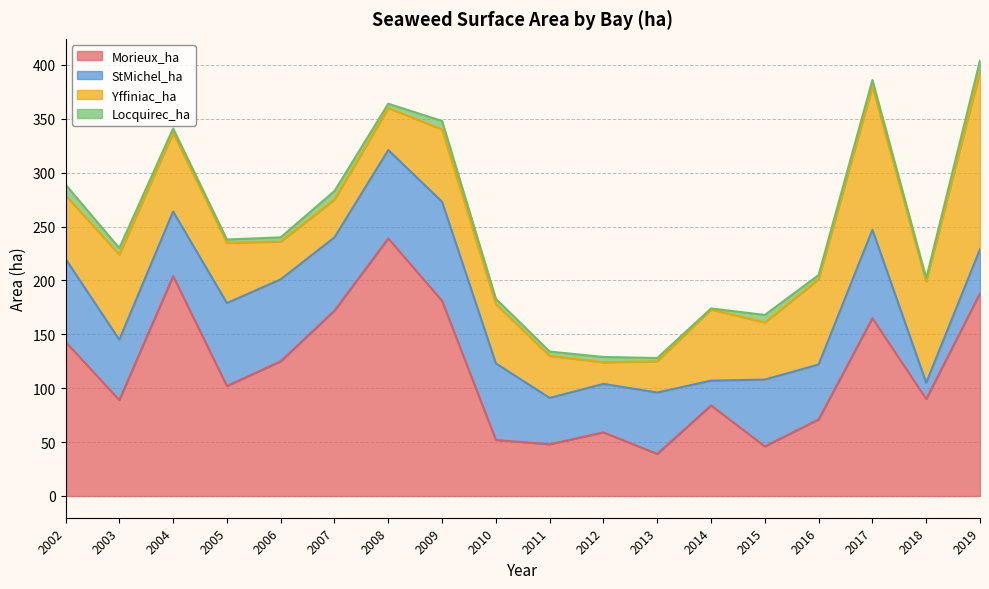

What is the value of the Yffiniac_ha point at the 4th from the left?

56